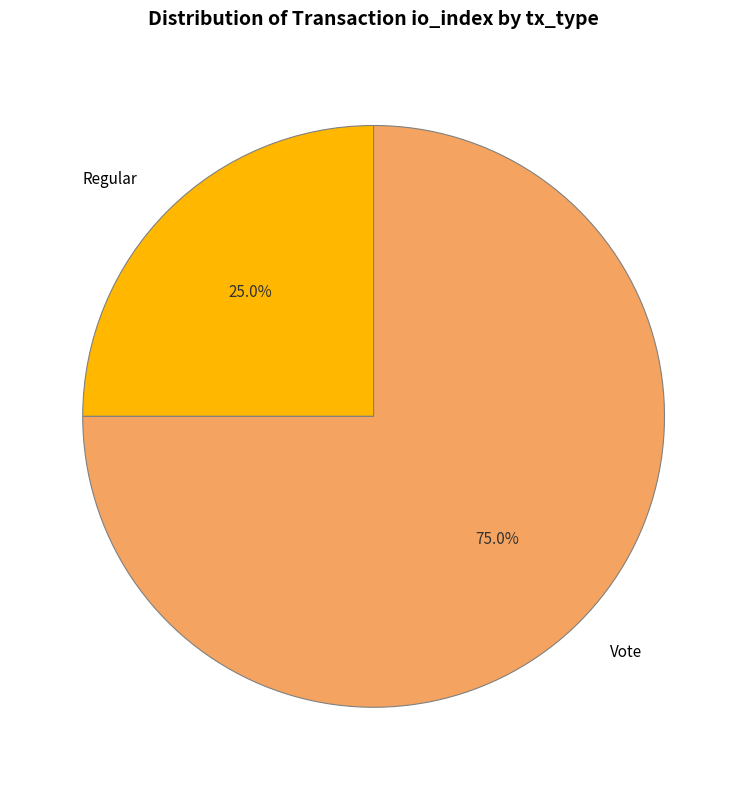

What is the smallest slice in the pie chart?

Regular